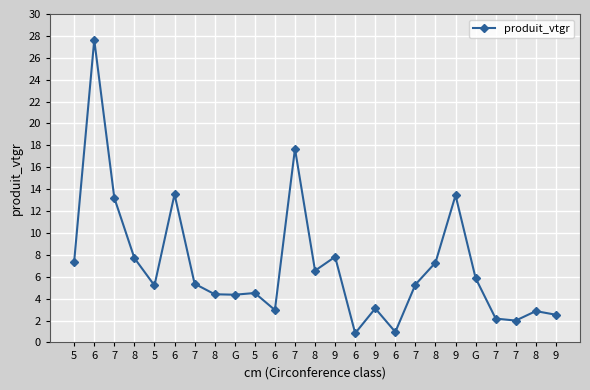

Count the number of data series in this chart.

1